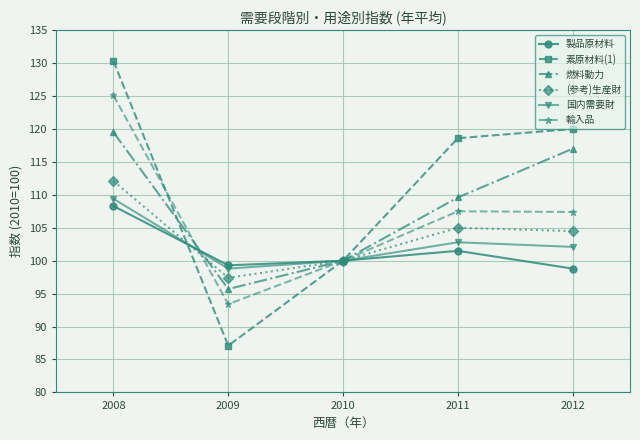

What is the total value across all series at 2011?

645.0